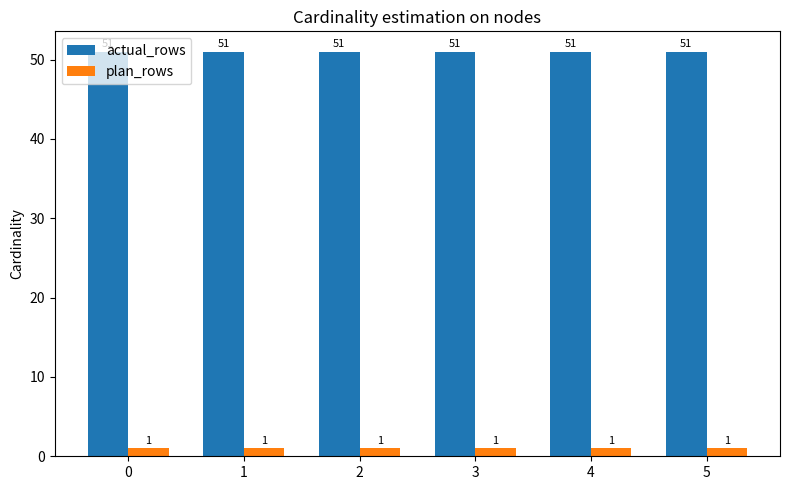

Which series has the largest total across all categories?

actual_rows